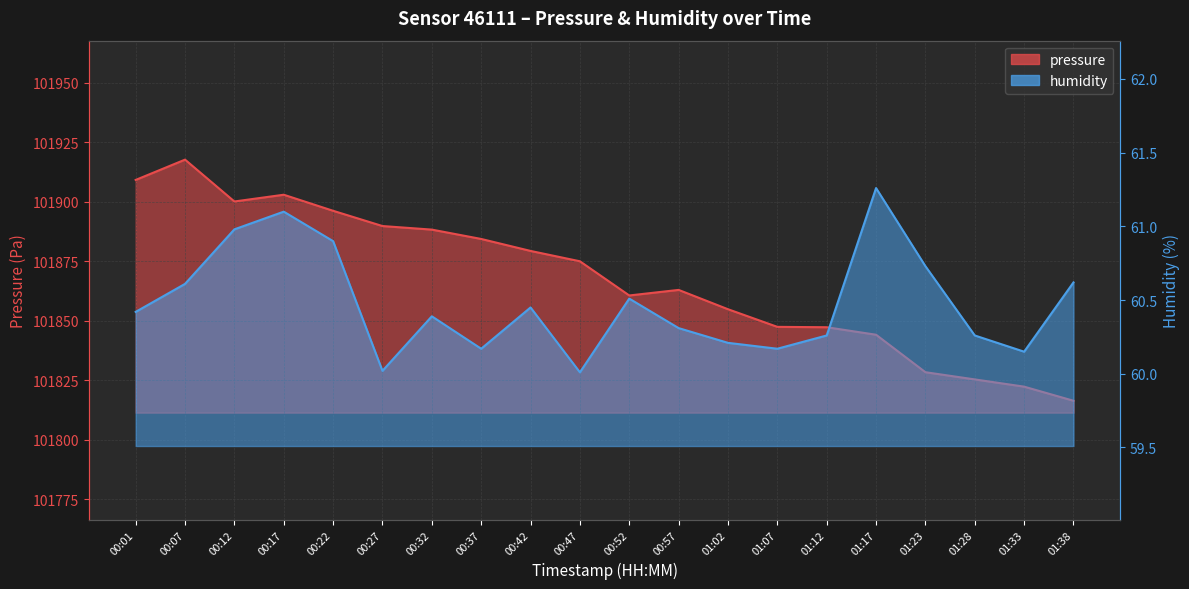

At which label is humidity closest to 60?

00:47